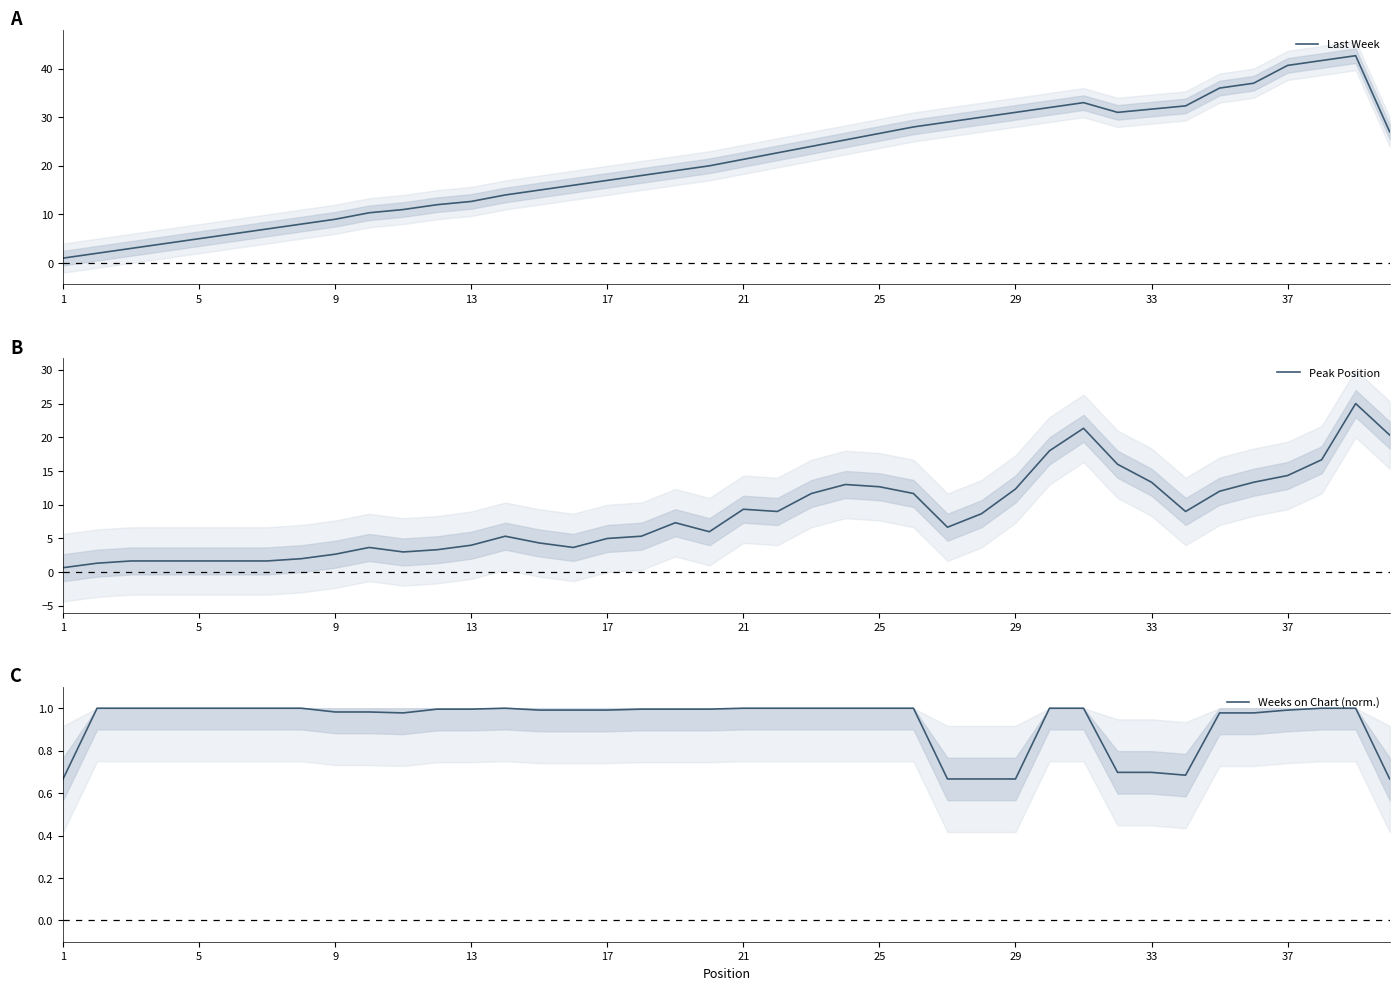

What is the sum of all Weeks on Chart (norm.) values?

37.3